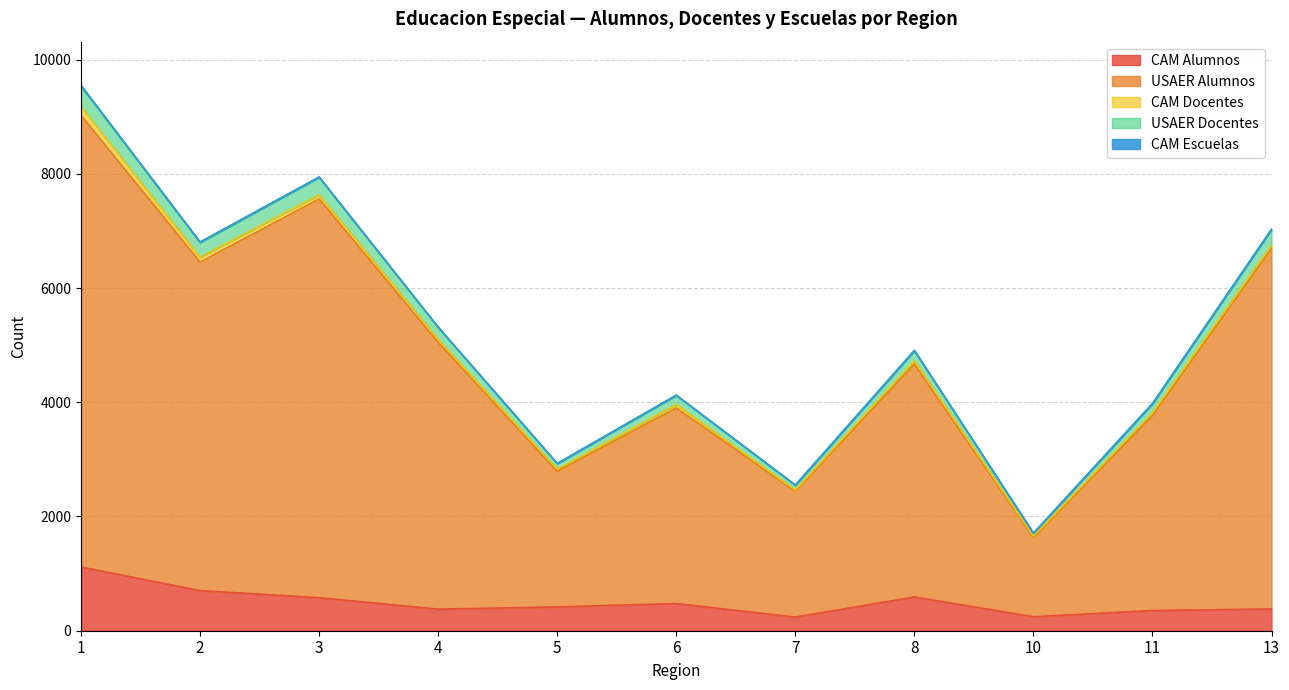

Does the chart have visible grid lines?

Yes